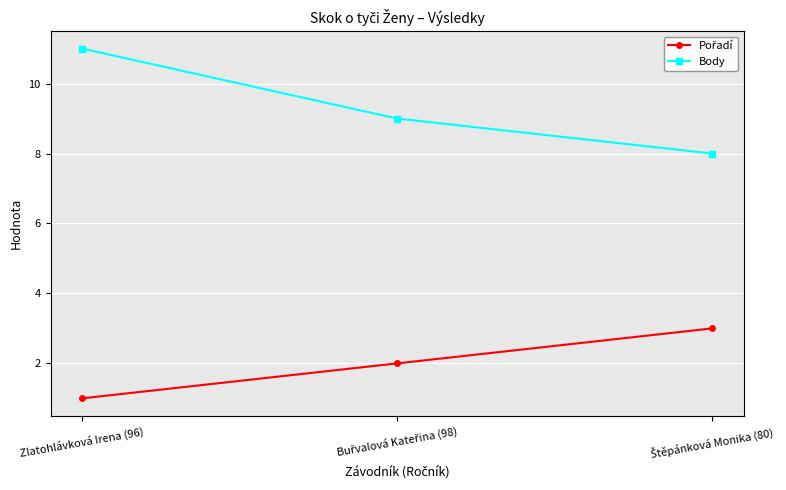

Does the chart have visible grid lines?

Yes